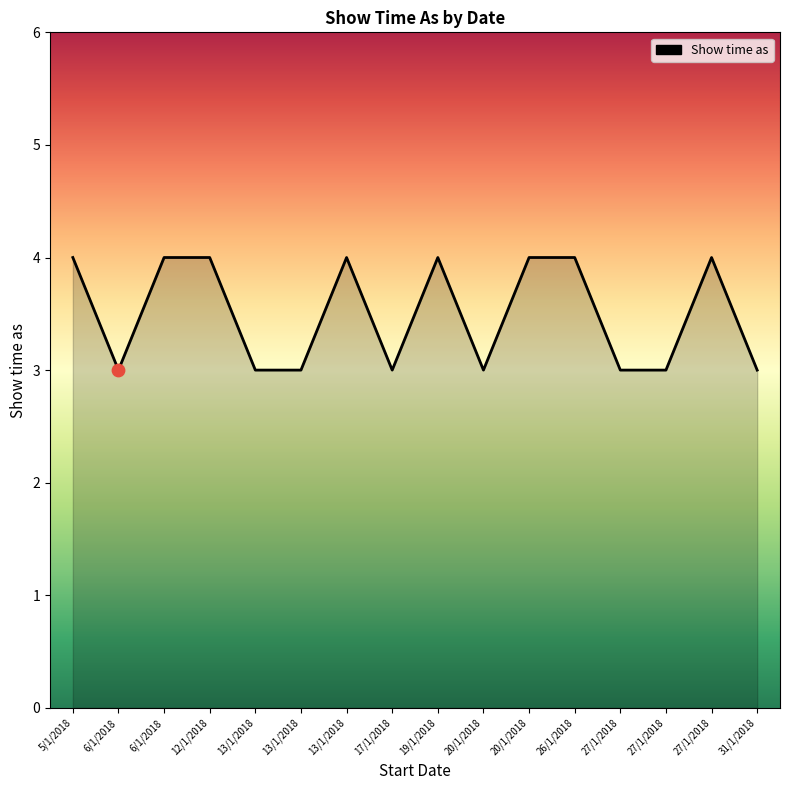

How many lines are shown in the chart?

1